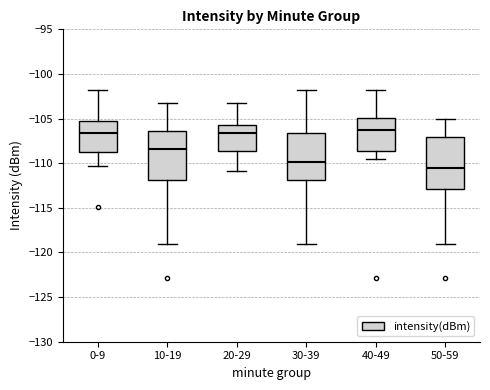

Which box's median line is the lowest?

50-59